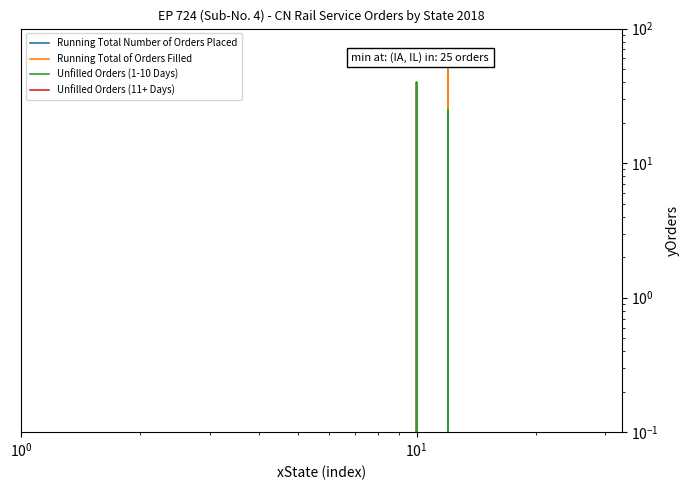

What is the sum of all Unfilled Orders (1-10 Days) values?

65